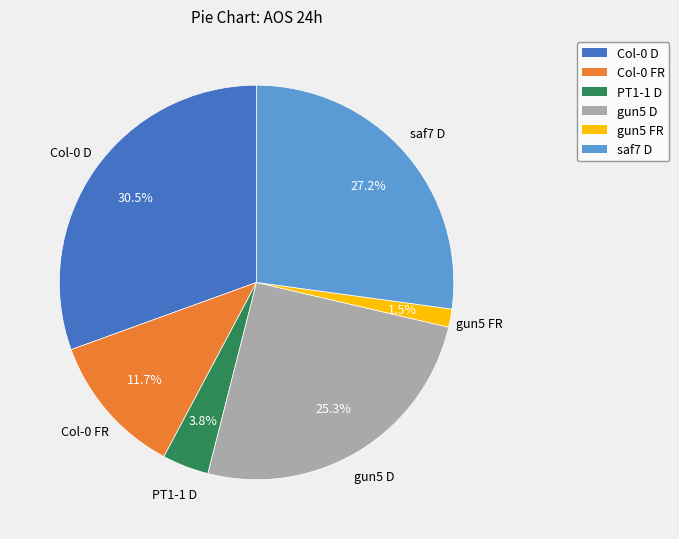

To the nearest percent, what percentage of the pie is saf7 D?

27%